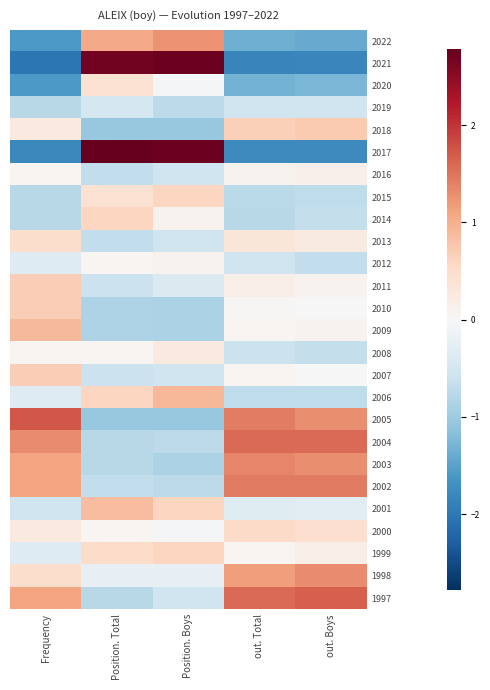

Rank the series by their maximum value, from highest to lowest.

2017, 2021, 2005, 1997, 2004, 2002, 2003, 1998, 2022, 2006, 2009, 2001, 2018, 2011, 2010, 2007, 2014, 2015, 1999, 2000, 2013, 2020, 2008, 2016, 2012, 2019